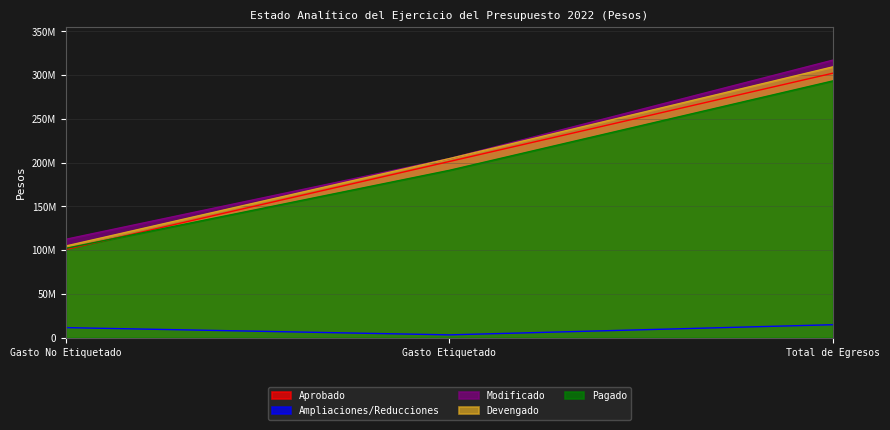

What is the difference between the maximum and second lowest values in the Devengado series?

104858592